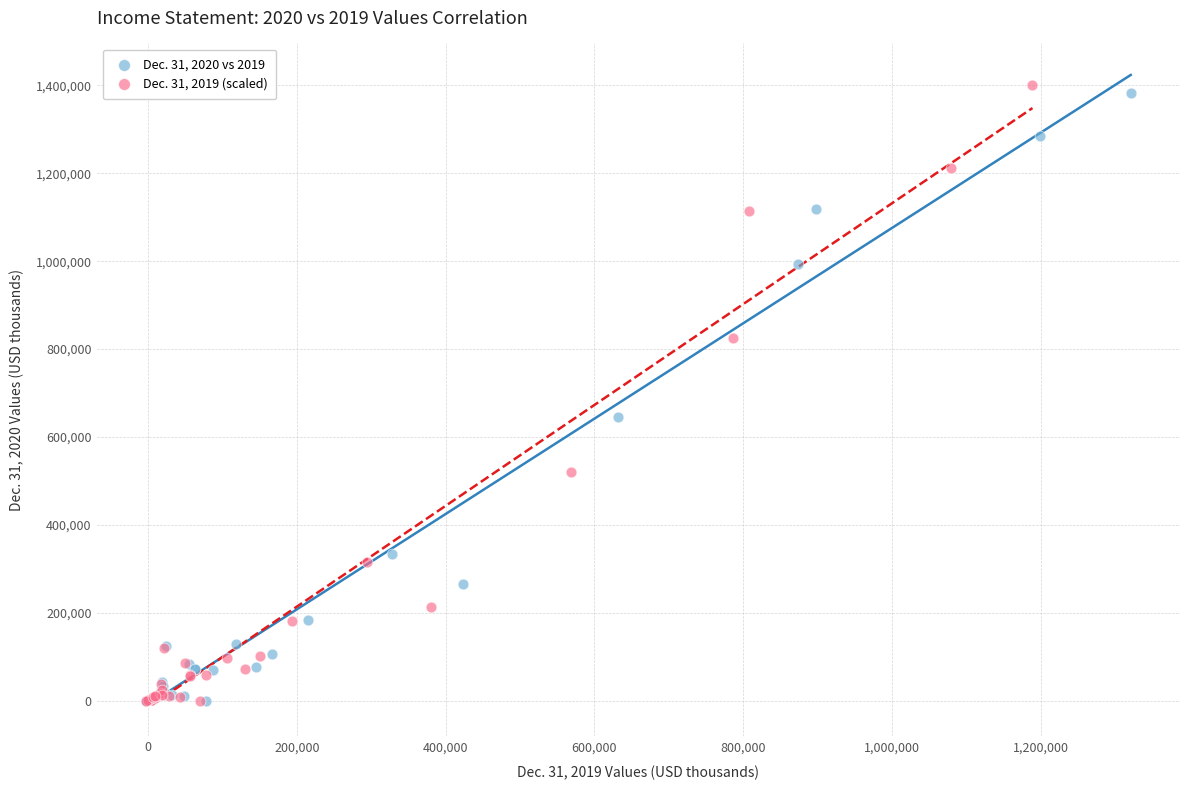

Which series has the widest spread of Y values?

Dec. 31, 2019 (scaled)